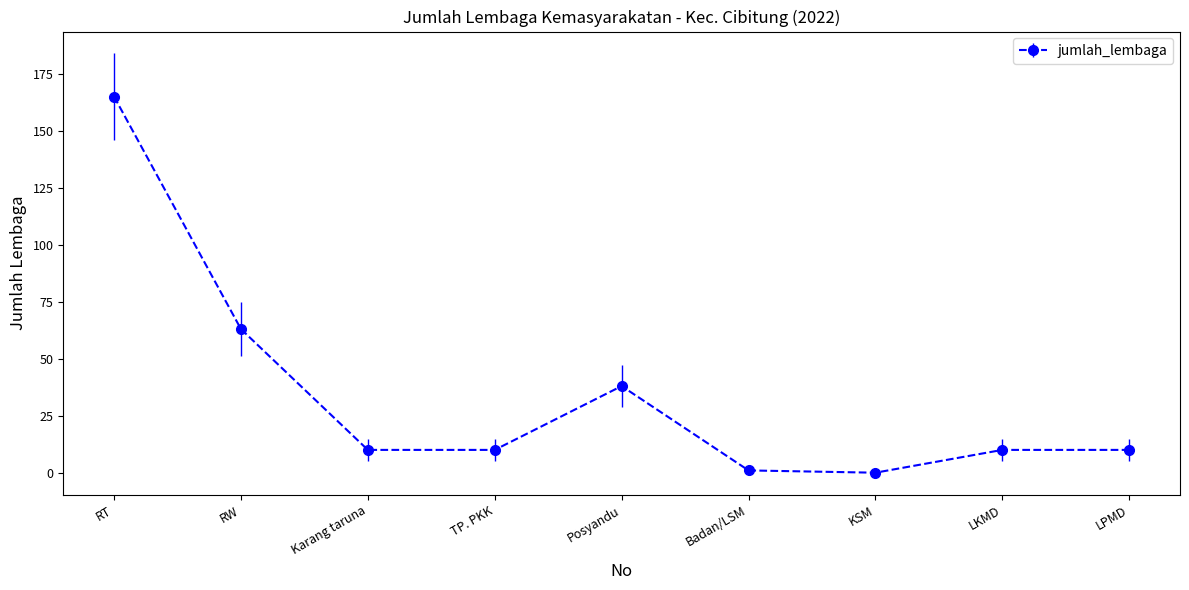

True or false: the data shows 10 at LKMD.

True